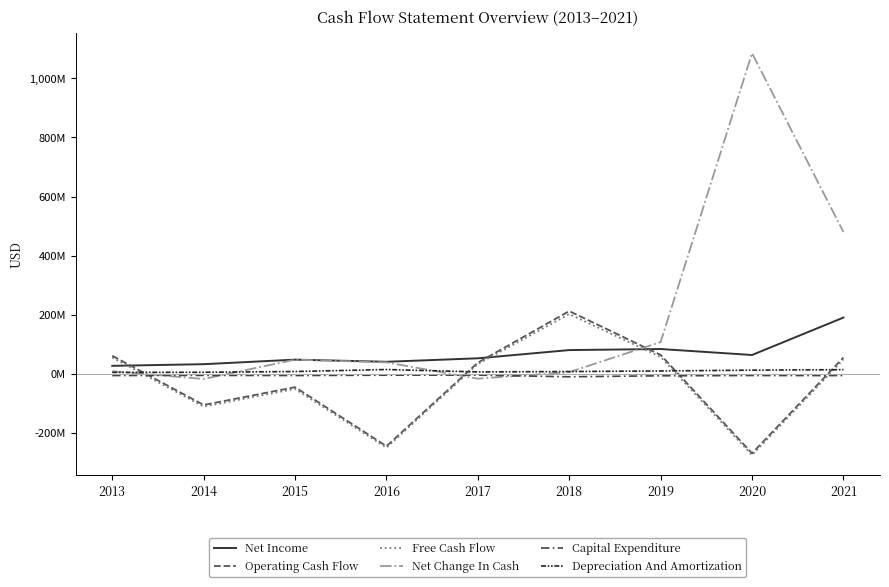

What is the difference between the highest and lowest values at 2016?

290.6